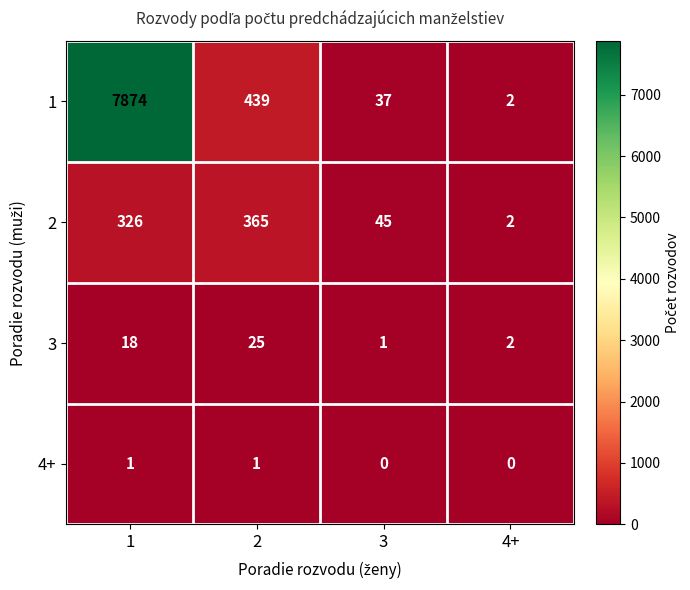

Is it true that 4+ equals -1 at 4+?

False